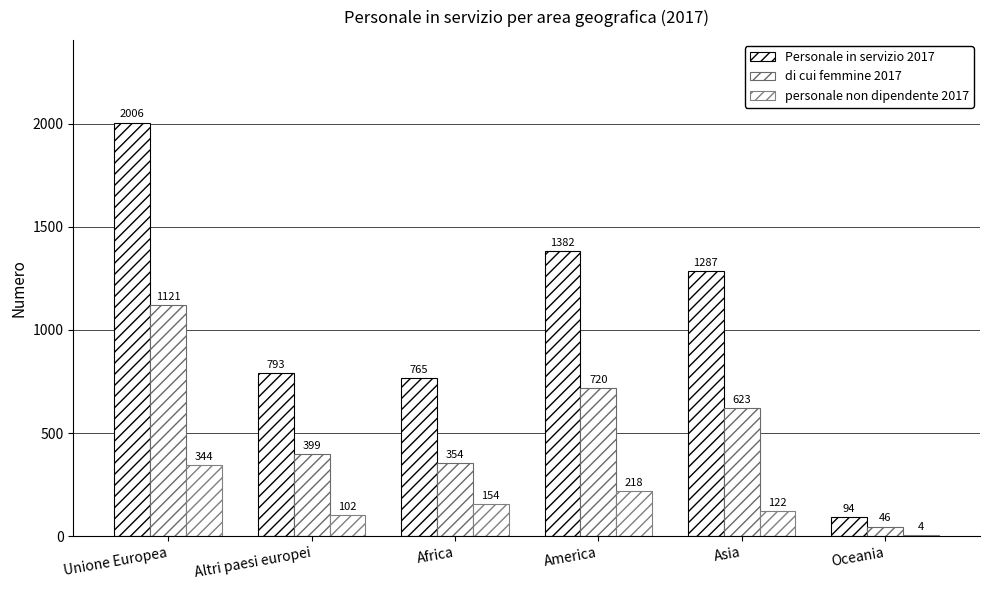

What is the total value across all series at Altri paesi europei?

1294